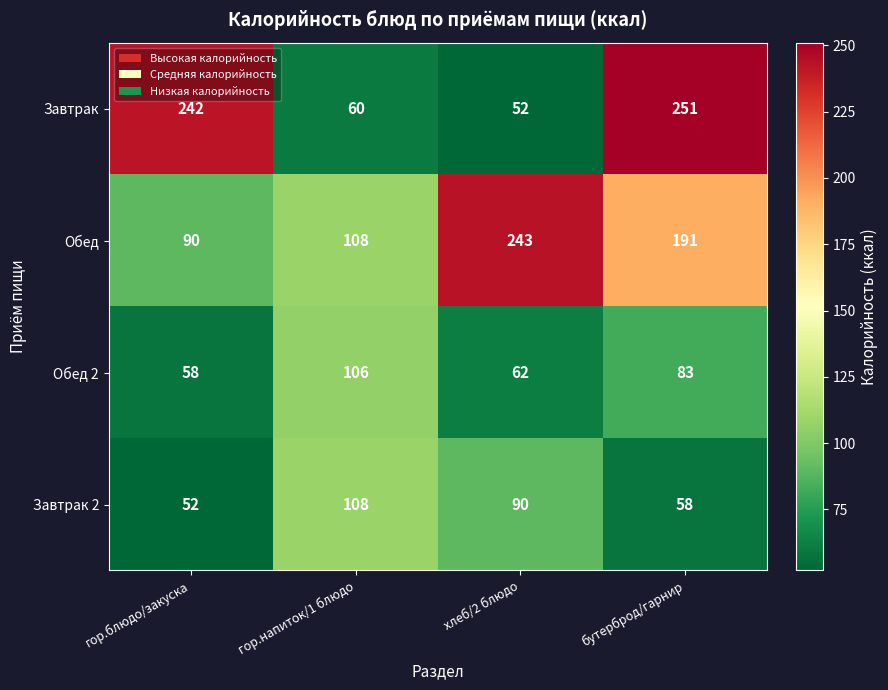

True or false: Завтрак 2 has a value of 90 at гор.блюдо/закуска.

False